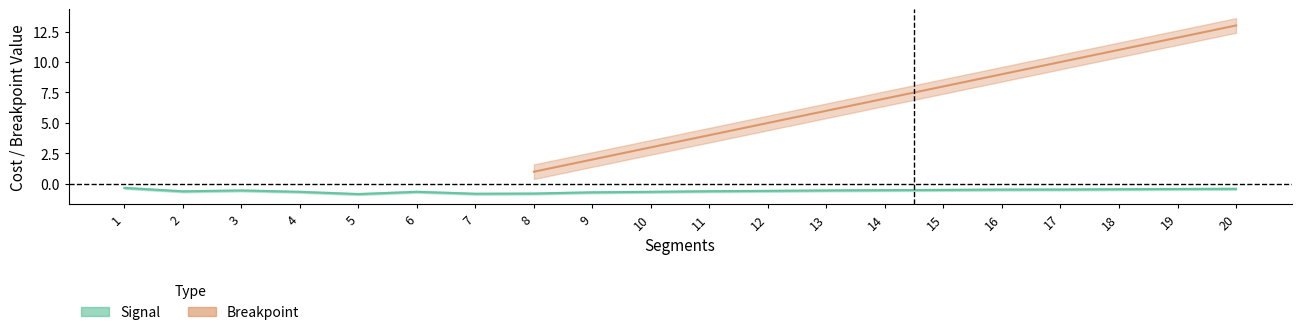

What is the change in value from 4 to 17?

+0.2